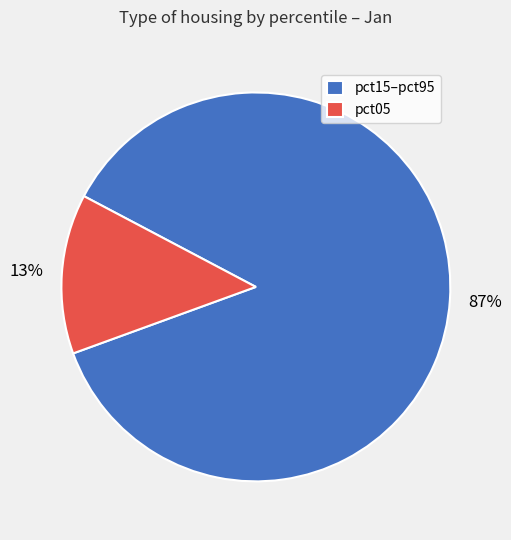

To the nearest percent, what is the average slice percentage?

50%